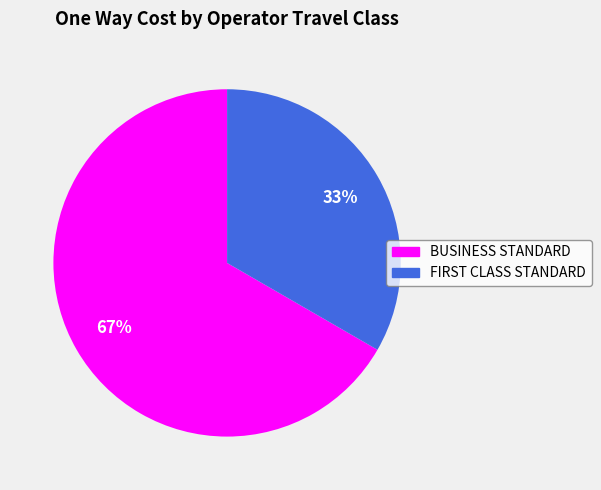

How many slices are in this pie chart?

2